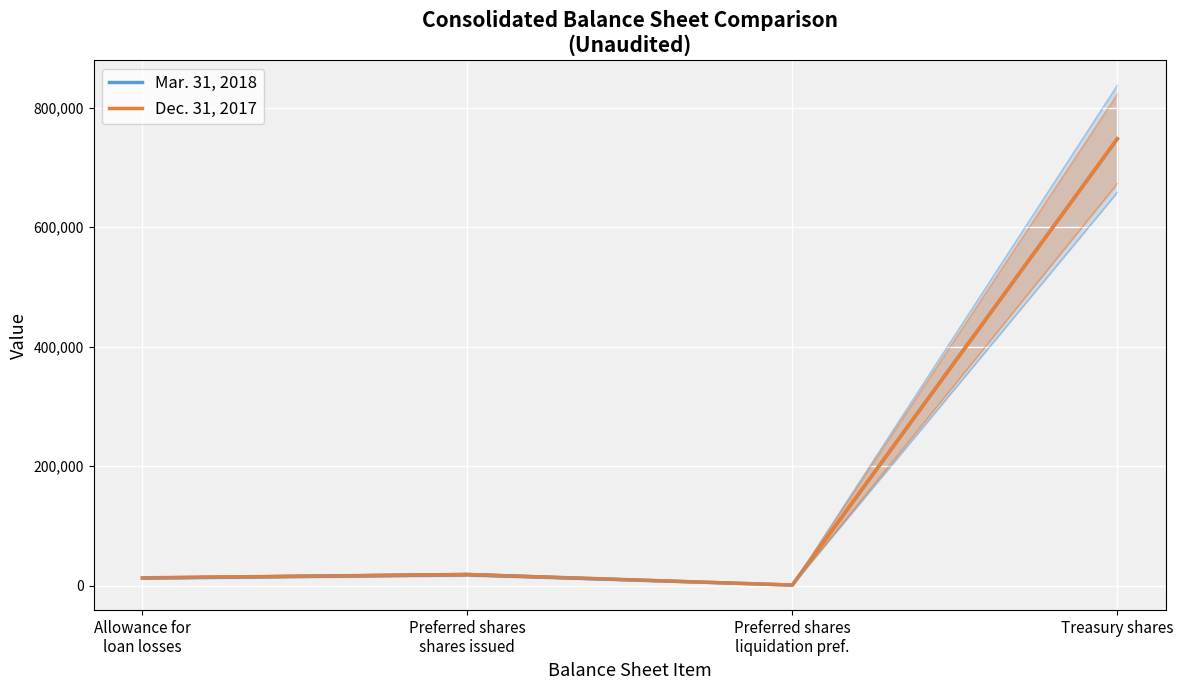

The value of Mar. 31, 2018 at Treasury shares is 1316602. True or false?

False